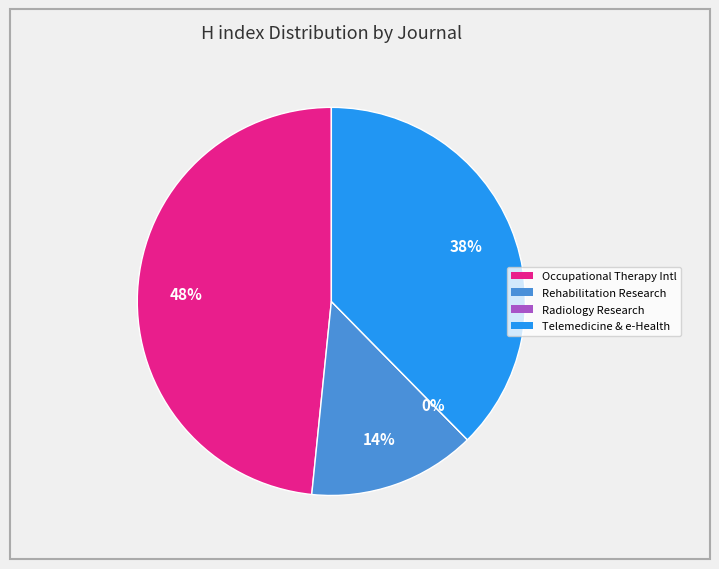

Combined, do Rehabilitation Research and Practice and Radiology Research and Practice account for over 50%?

No